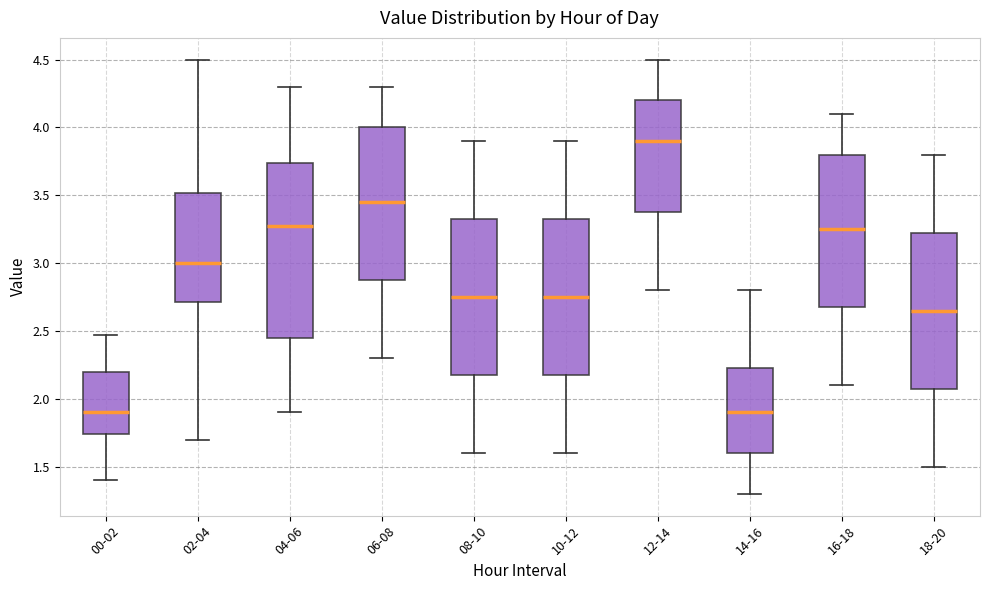

Reading left to right, transcribe this box plot: for each box, give where its median line is, the range the box spans, and where its two whiskers end, as read against the y-axis. The values are not printed on the chart, so give them approximately, as read against the axis.

00-02: median 1.90, box 1.75 to 2.20, whiskers 1.40 to 2.45
02-04: median 3.00, box 2.70 to 3.50, whiskers 1.70 to 4.50
04-06: median 3.30, box 2.45 to 3.75, whiskers 1.90 to 4.30
06-08: median 3.45, box 2.90 to 4.00, whiskers 2.30 to 4.30
08-10: median 2.75, box 2.20 to 3.35, whiskers 1.60 to 3.90
10-12: median 2.75, box 2.20 to 3.35, whiskers 1.60 to 3.90
12-14: median 3.90, box 3.40 to 4.20, whiskers 2.80 to 4.50
14-16: median 1.90, box 1.60 to 2.25, whiskers 1.30 to 2.80
16-18: median 3.25, box 2.70 to 3.80, whiskers 2.10 to 4.10
18-20: median 2.65, box 2.10 to 3.25, whiskers 1.50 to 3.80